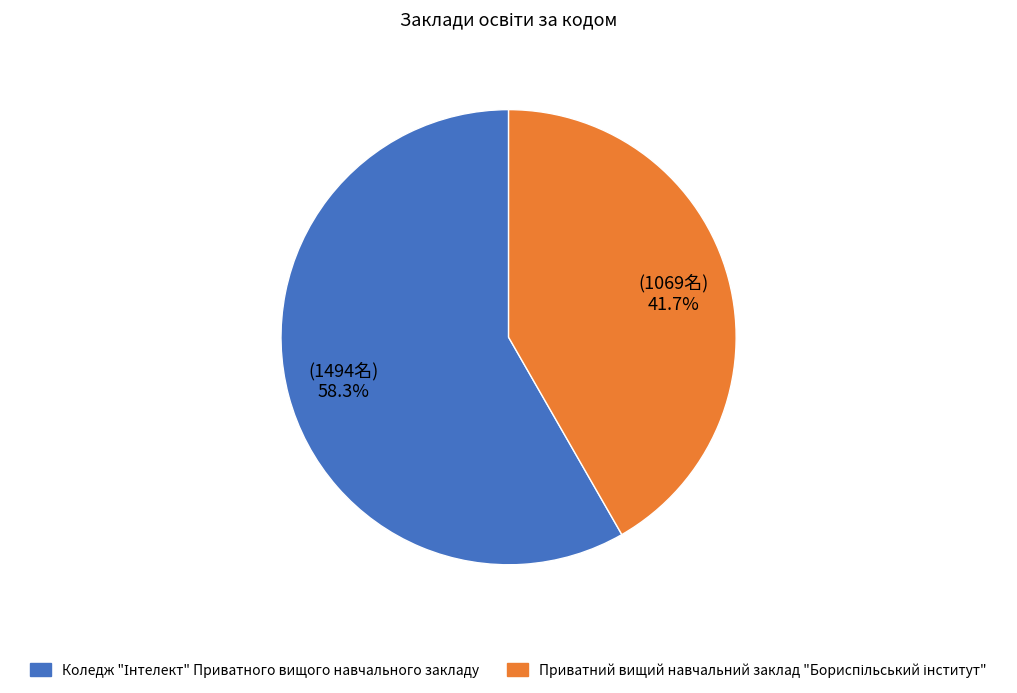

Is there a majority slice in this chart?

Yes